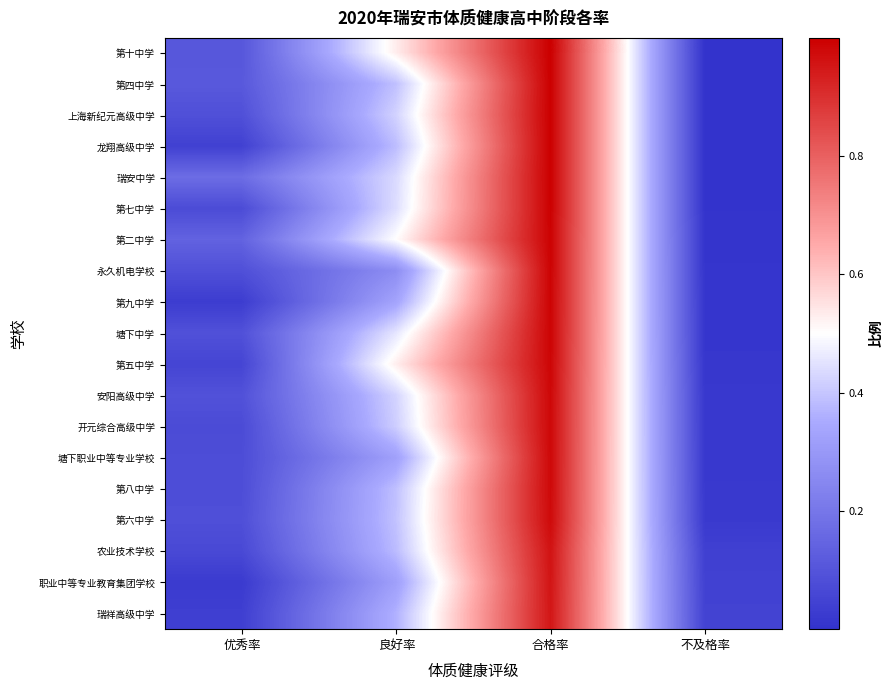

What is the total value across all series at 不及格率?

0.3